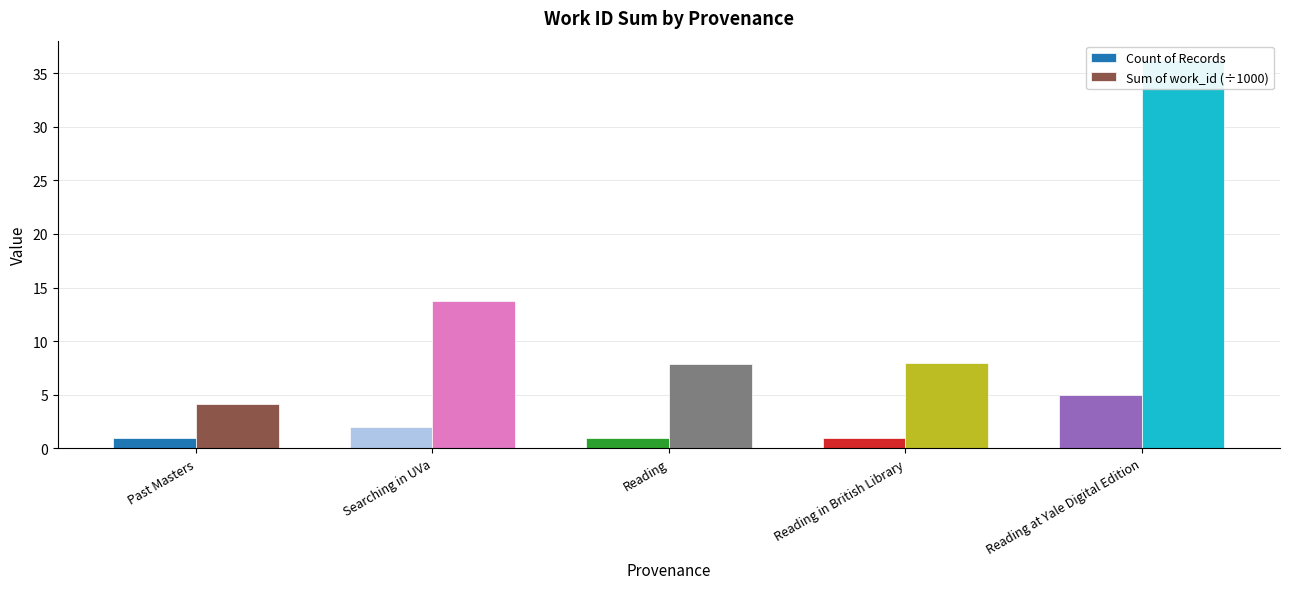

Reading left to right, transcribe all the data shown in this chart.

Count of Records: 1.0	2.0	1.0	1.0	5.0
Sum of work_id (÷1000): 4.2	13.8	7.9	7.9	36.2